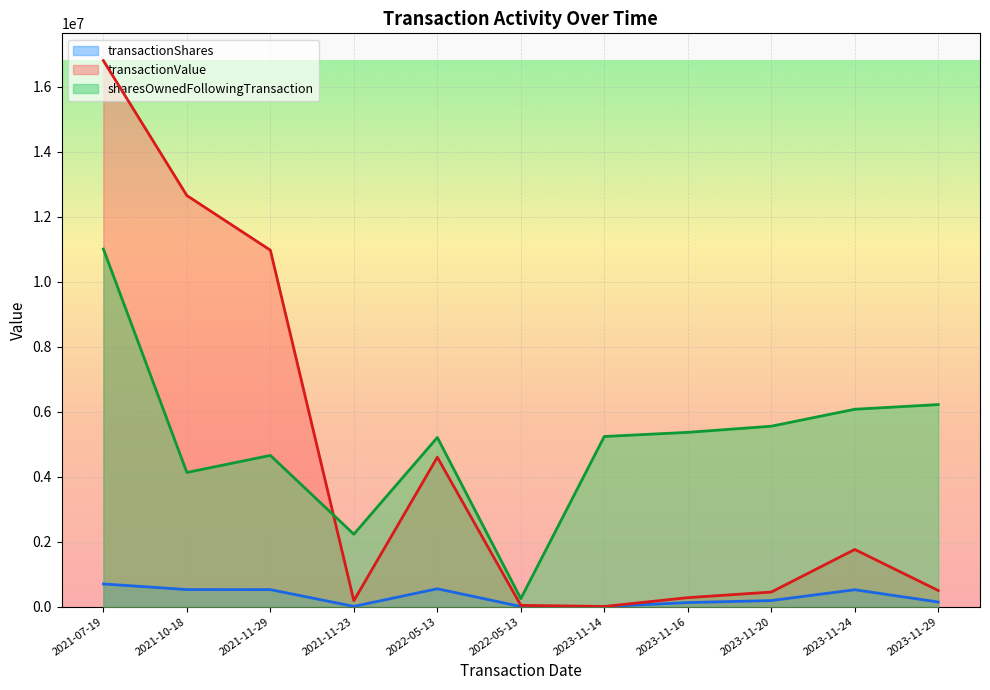

At how many categories does at least one series exceed 14644709?

1